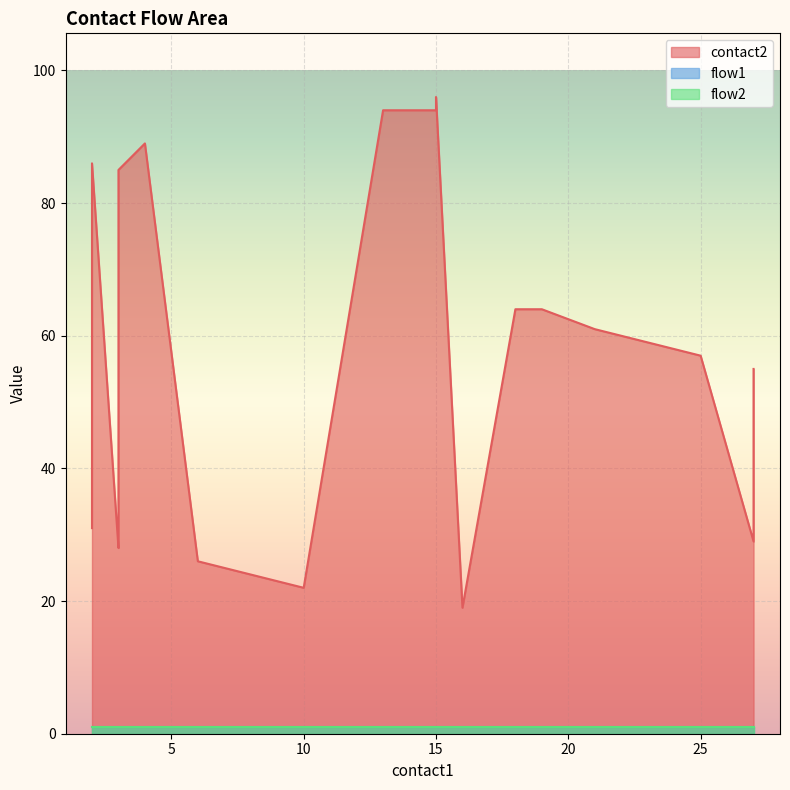

Which category has the lowest value across all series?

2